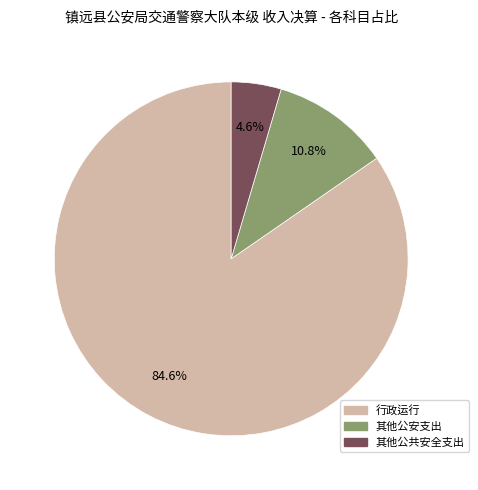

Is there any slice that represents more than half of the pie?

Yes